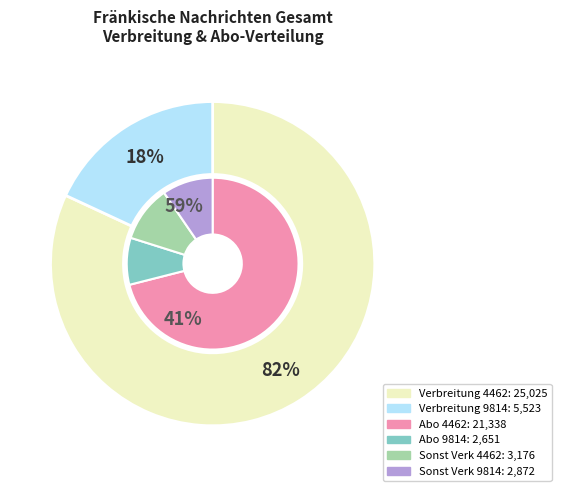

To the nearest percent, what is the combined percentage of 4462 and 9814?

100%